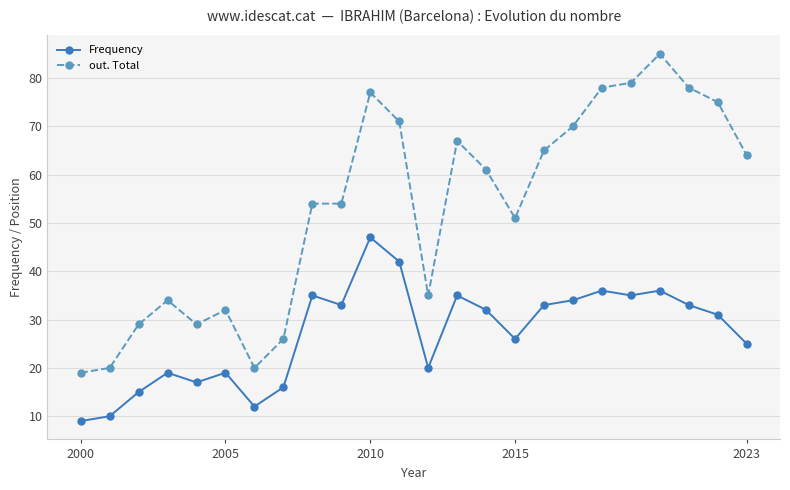

What is the minimum value shown in the chart?

9